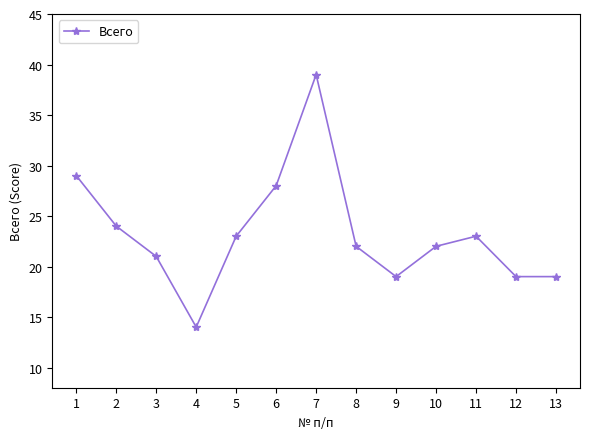

True or false: the data shows 24 at 4.

False